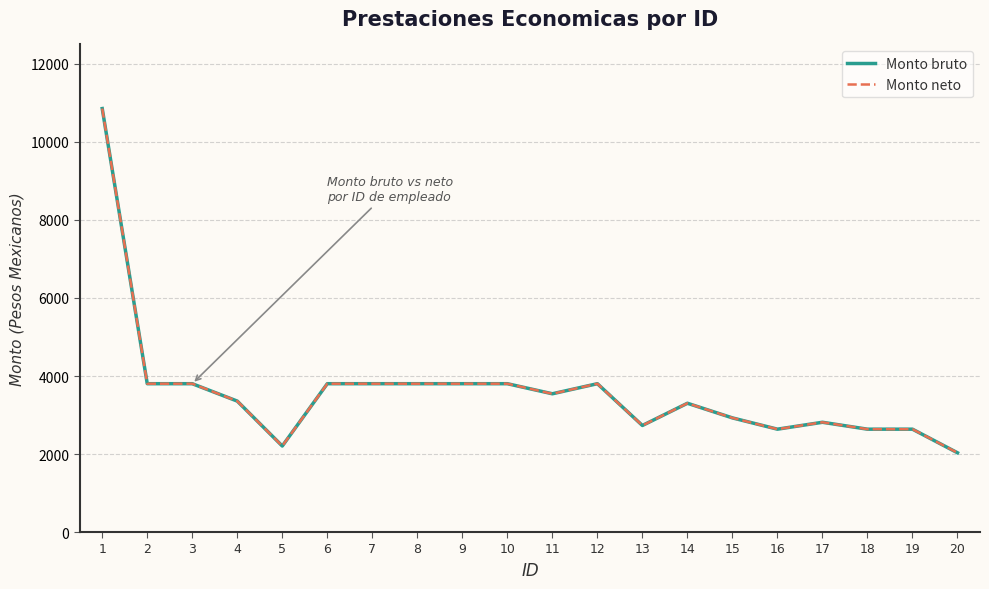

Rank the categories by Monto neto value from lowest to highest.

20, 5, 16, 18, 19, 13, 17, 15, 14, 4, 11, 2, 3, 6, 7, 8, 9, 10, 12, 1